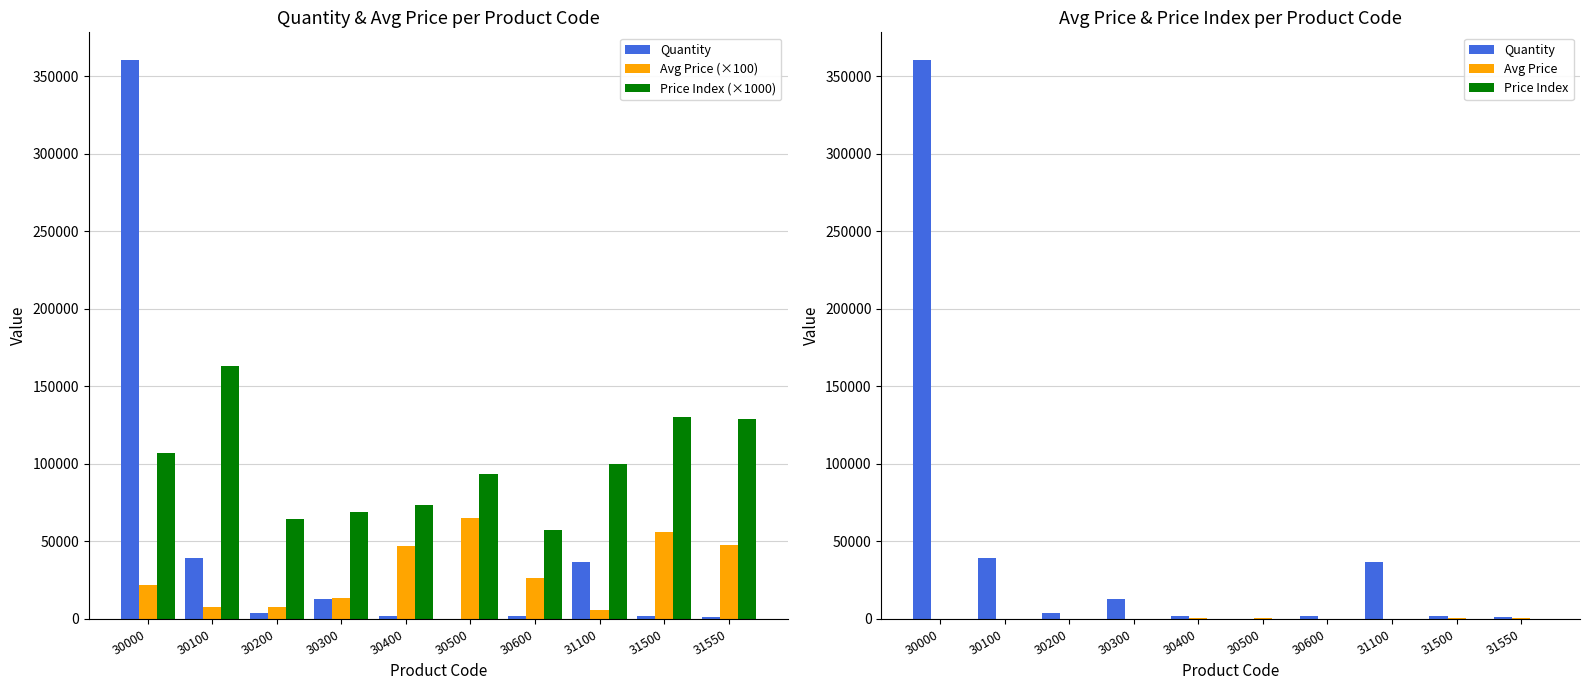

At which category does the chart reach its peak across all series?

30000